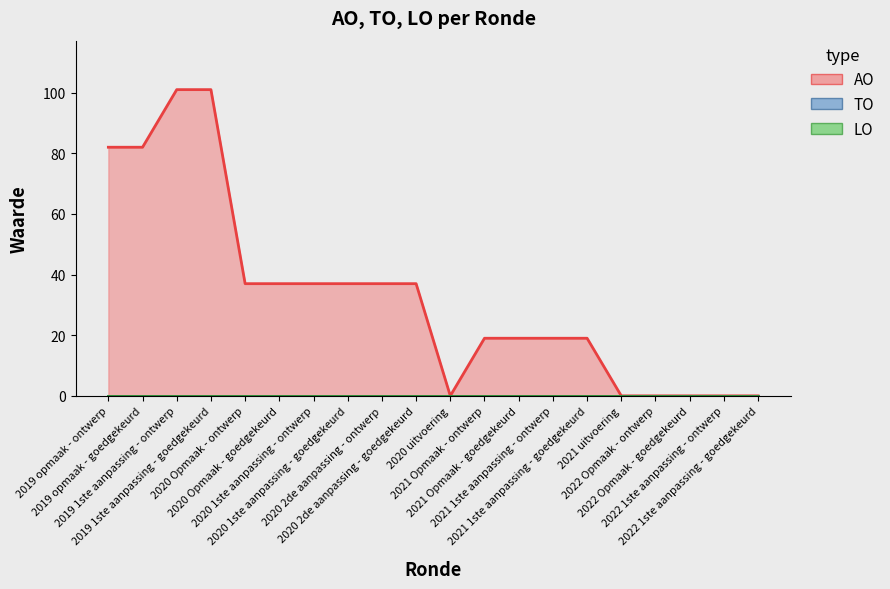

Count the number of data series in this chart.

3